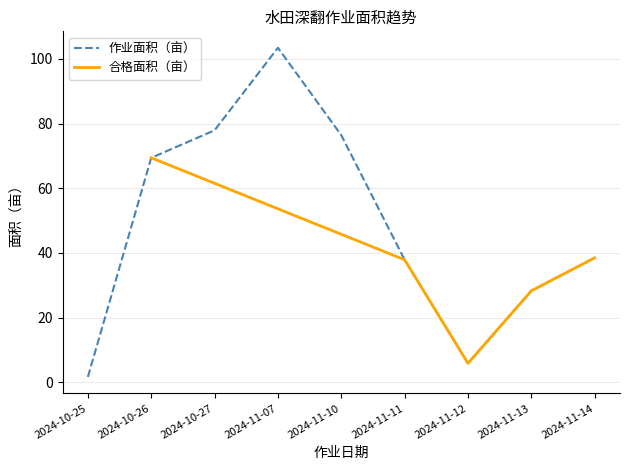

What is the minimum value shown in the chart?

1.7